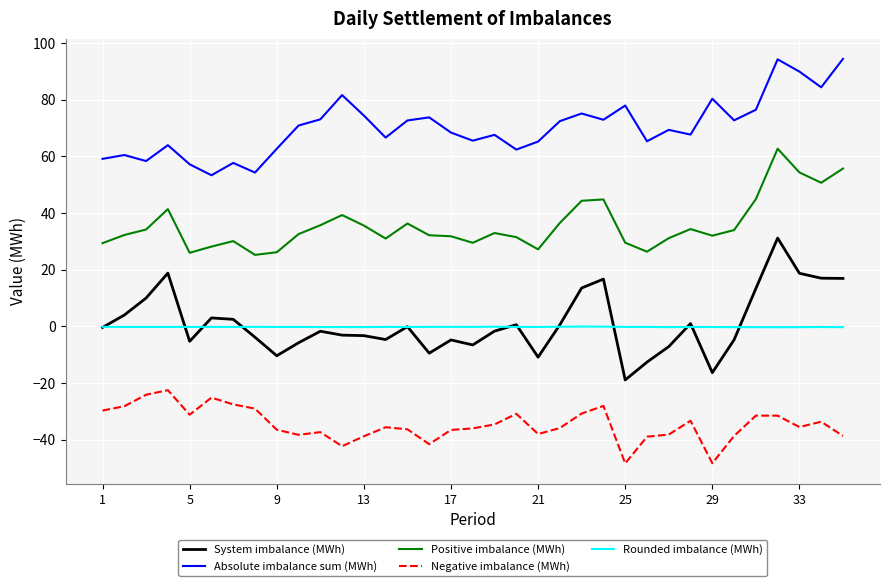

List the series in order of their peak value, highest first.

Absolute imbalance sum (MWh), Positive imbalance (MWh), System imbalance (MWh), Rounded imbalance (MWh), Negative imbalance (MWh)